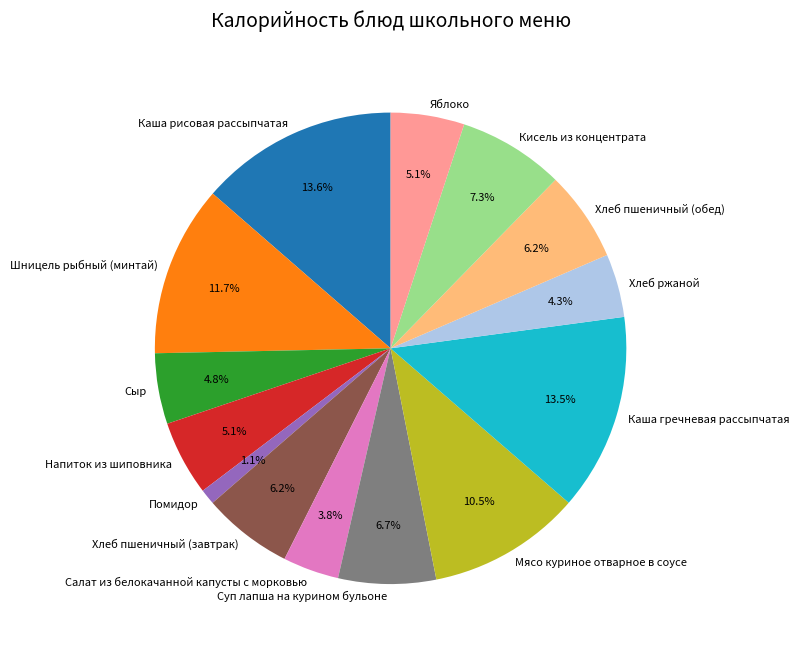

Is there a majority slice in this chart?

No